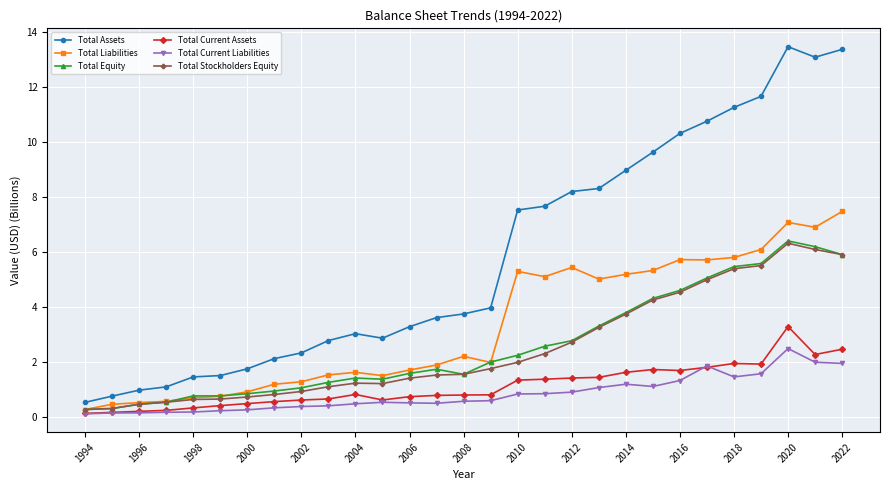

Which series has the widest spread of values?

Total Assets